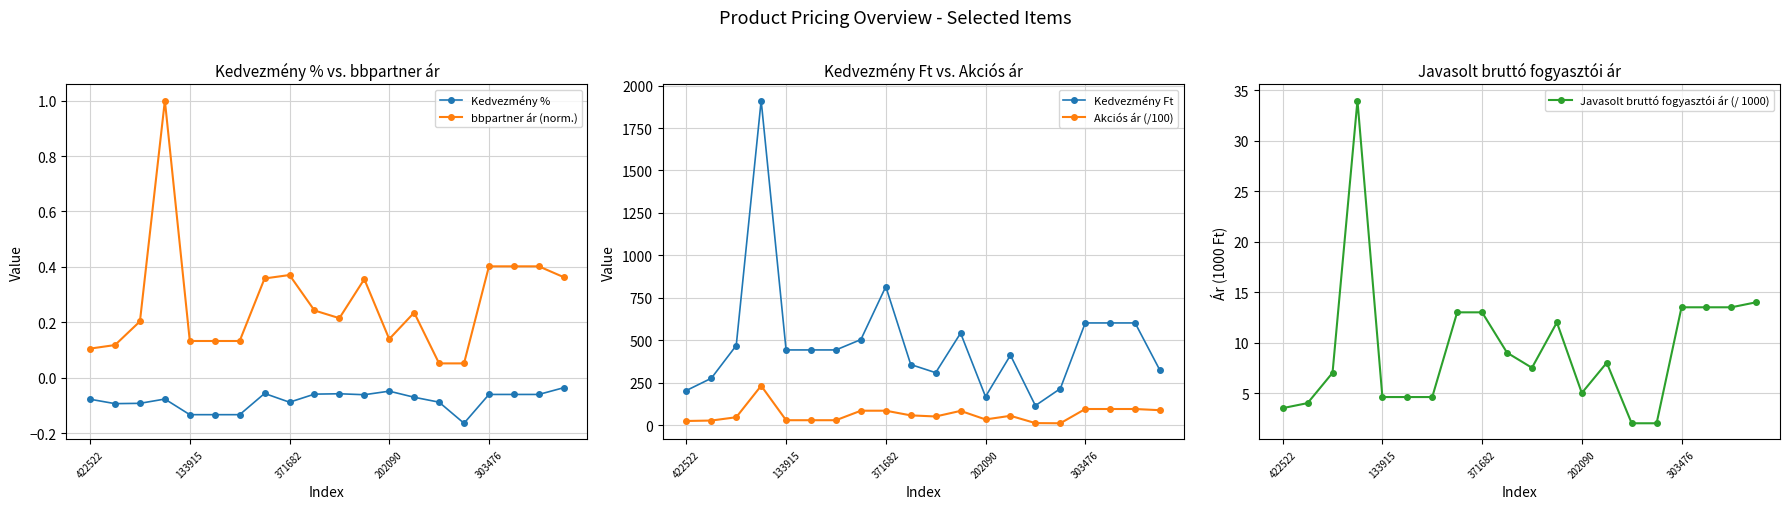

What is the value of the bbpartner ár (norm.) point at the 14th from the left?

0.2